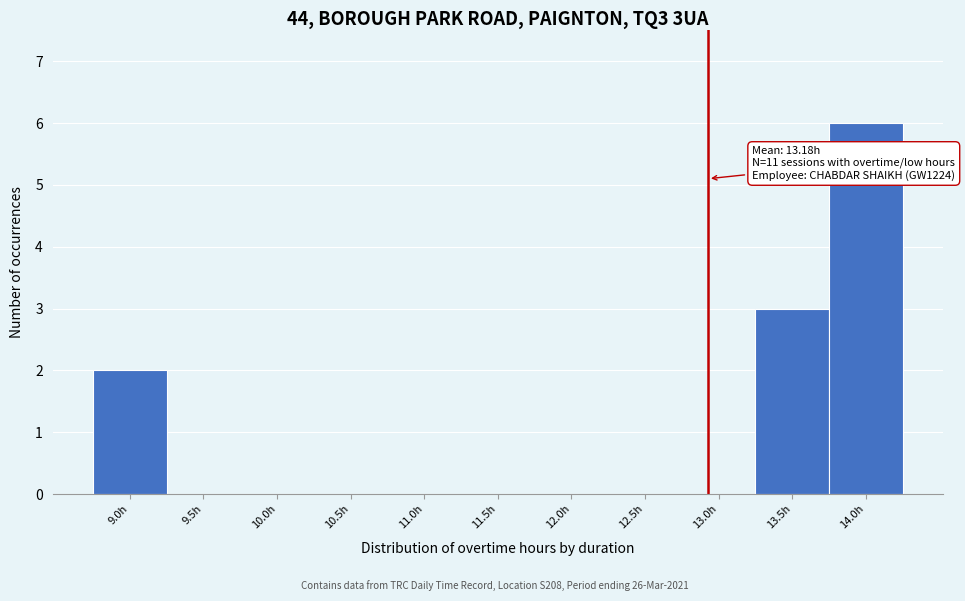

Reading left to right, list all the values displayed in this chart.

9.0h=2	9.5h=0	10.0h=0	10.5h=0	11.0h=0	11.5h=0	12.0h=0	12.5h=0	13.0h=0	13.5h=3	14.0h=6